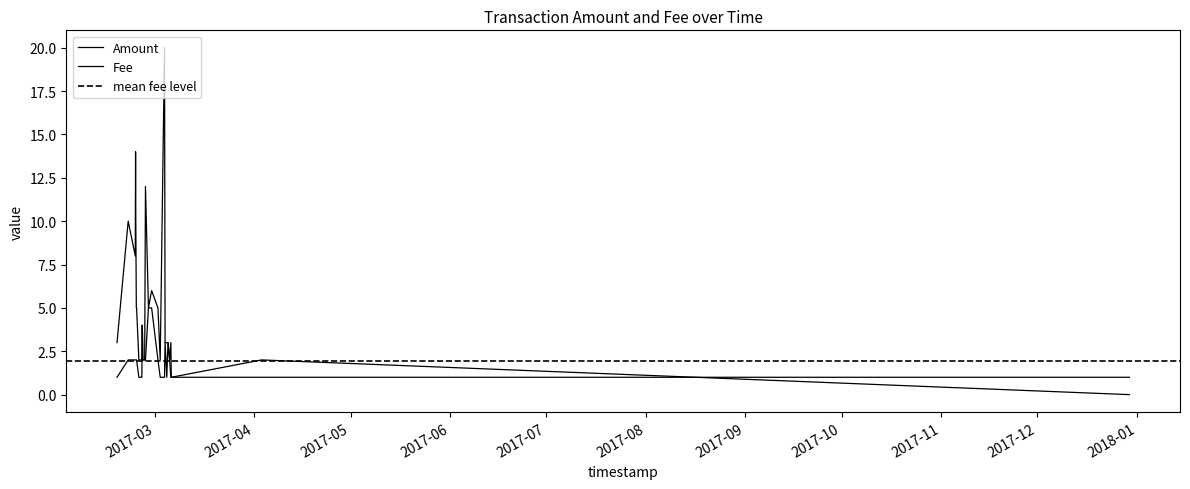

What is the difference between the Fee values at 2017-02-25 06:02:45 and 2017-02-26 23:54:23?

3.0